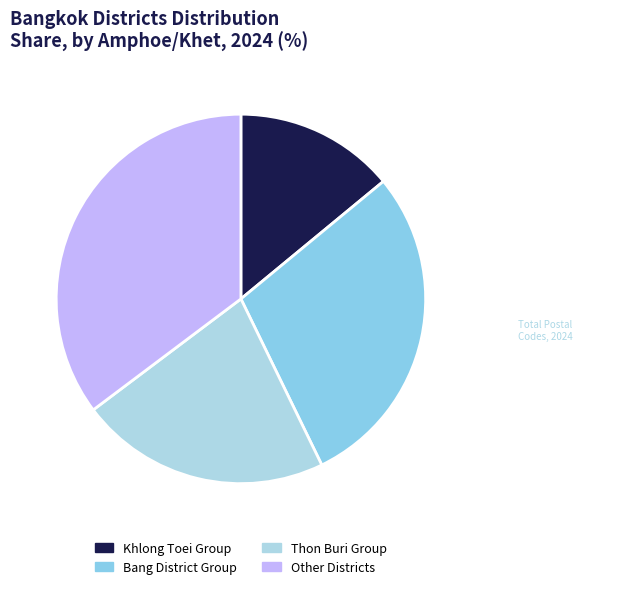

Count the number of slices in the pie.

4